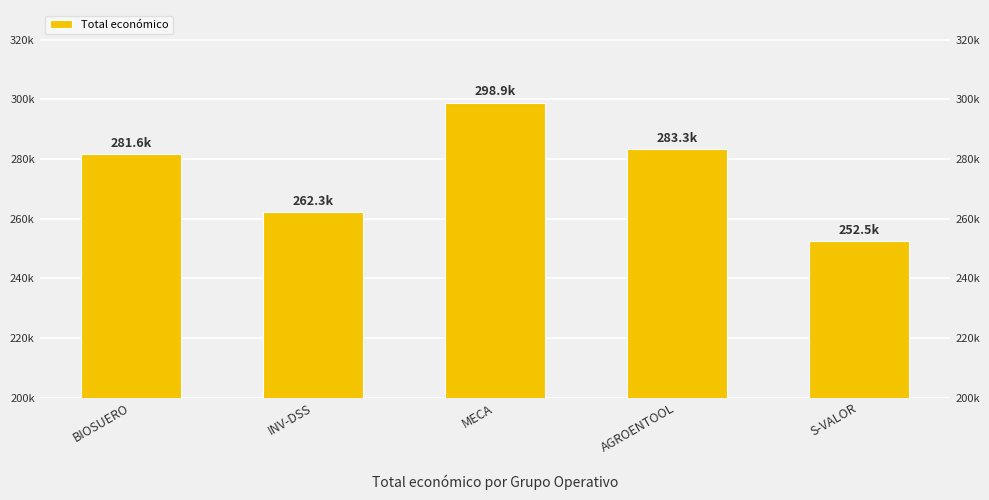

What is the smallest value displayed?

252456